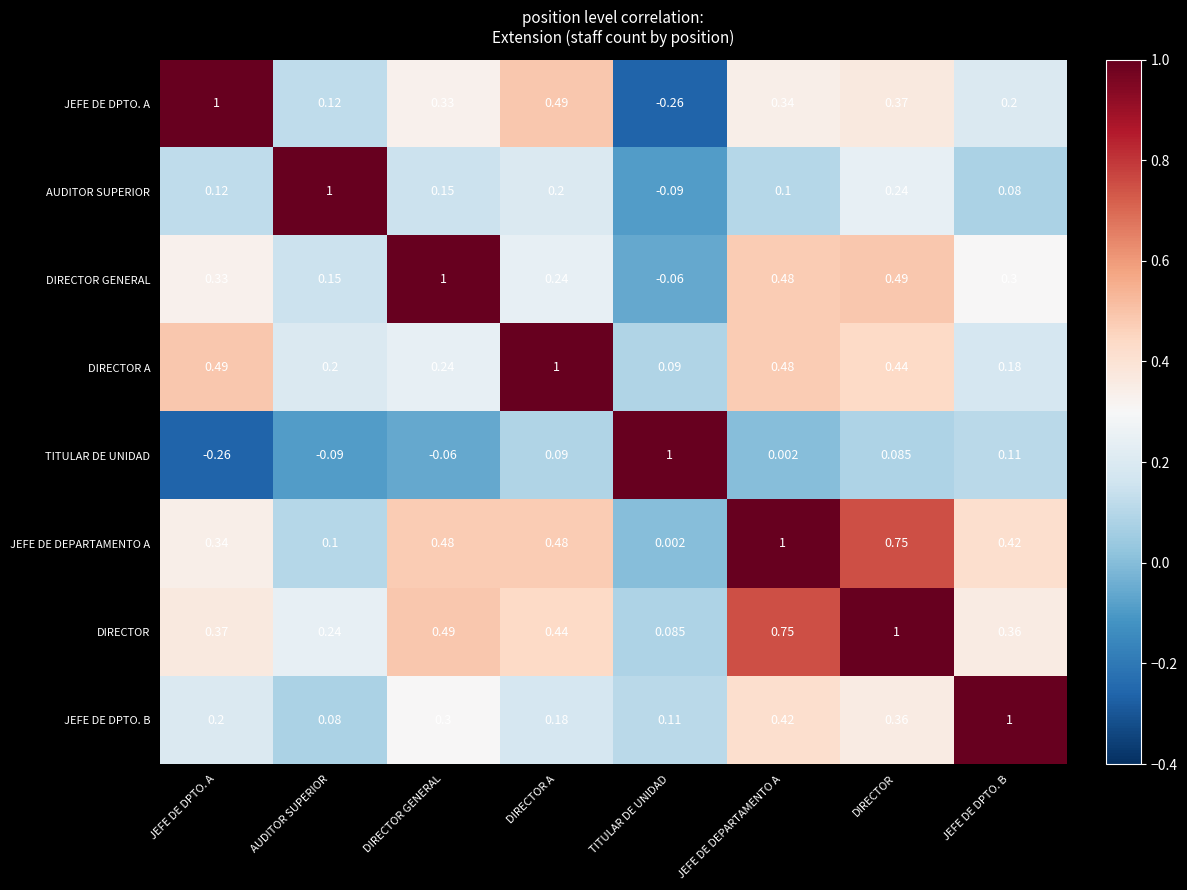

Rank the categories by DIRECTOR GENERAL value from lowest to highest.

TITULAR DE UNIDAD, AUDITOR SUPERIOR, DIRECTOR A, JEFE DE DPTO. B, JEFE DE DPTO. A, JEFE DE DEPARTAMENTO A, DIRECTOR, DIRECTOR GENERAL